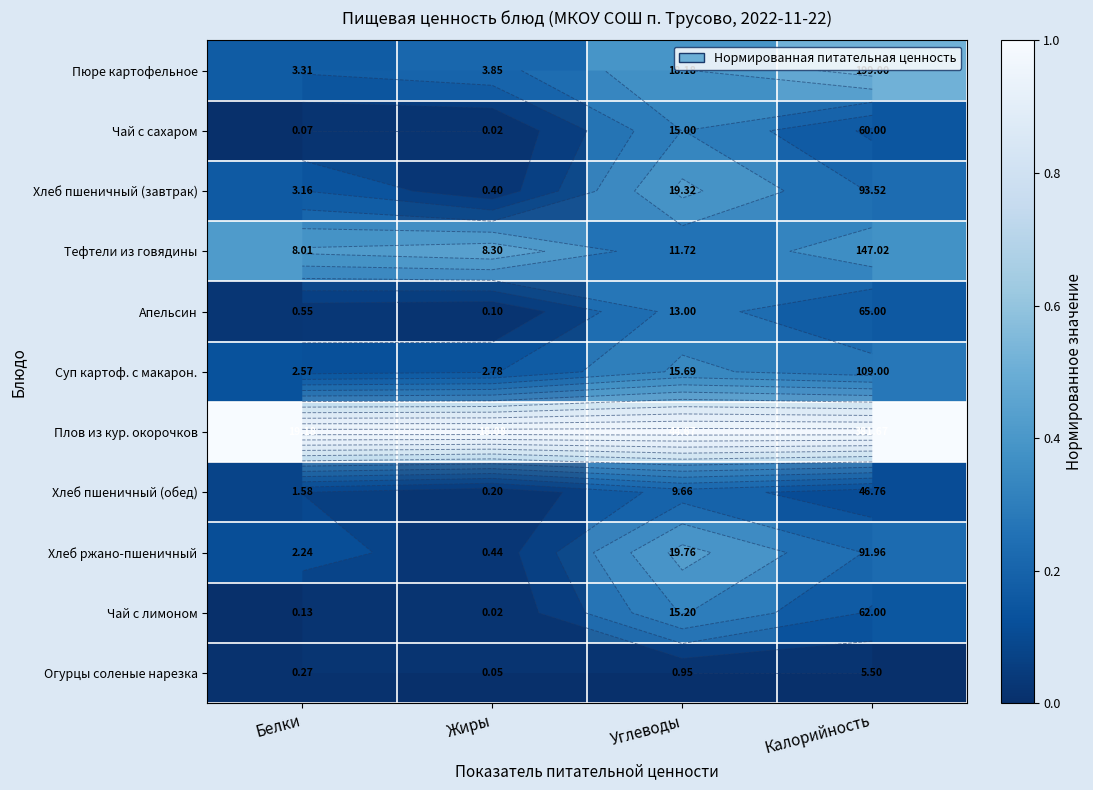

Which category has the highest value in the Чай с сахаром series?

Углеводы